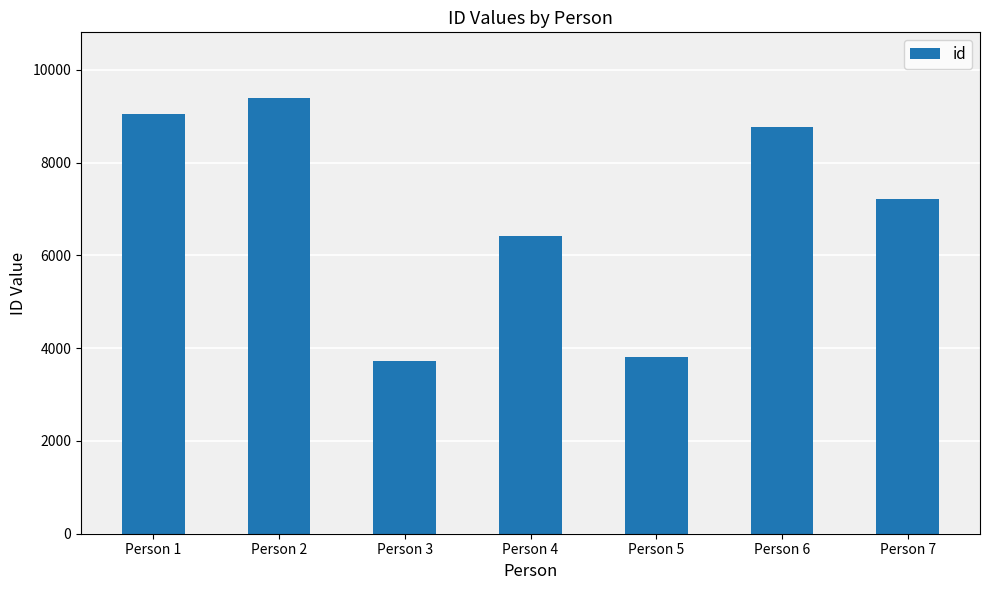

What is the sum of the values at Person 4 and Person 7?

13624